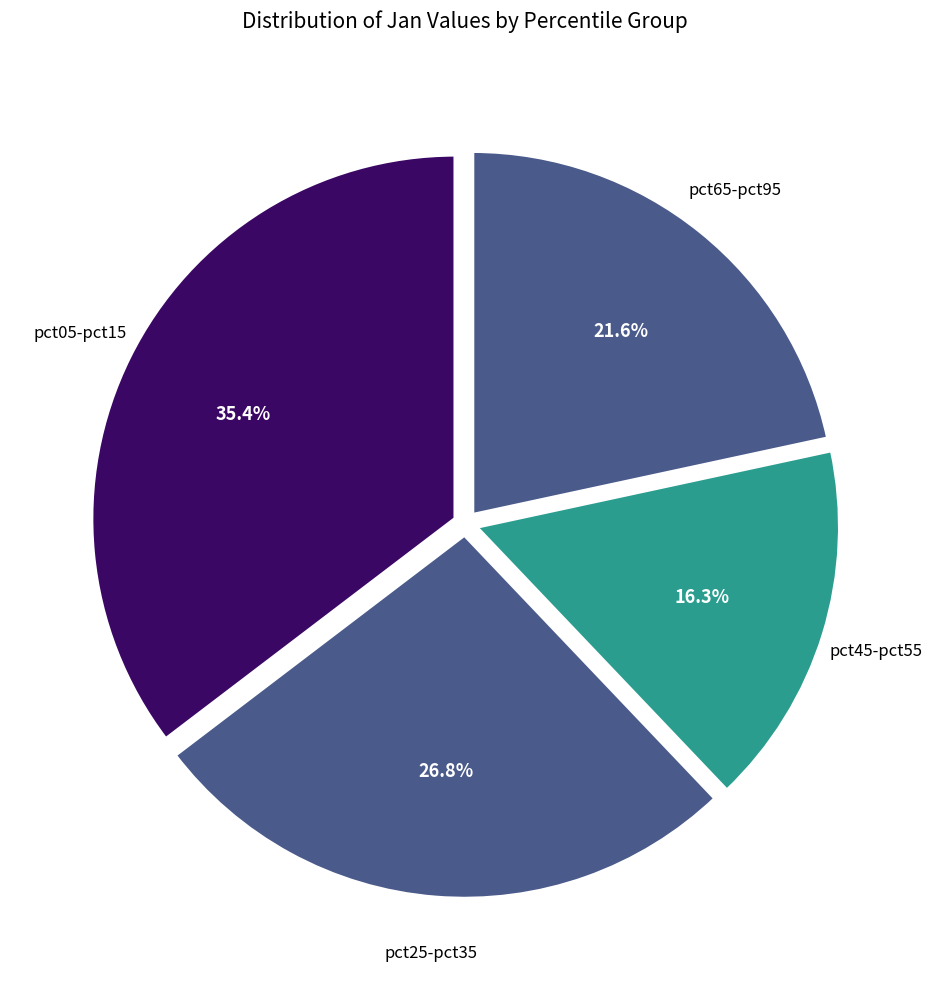

Is there a majority slice in this chart?

No